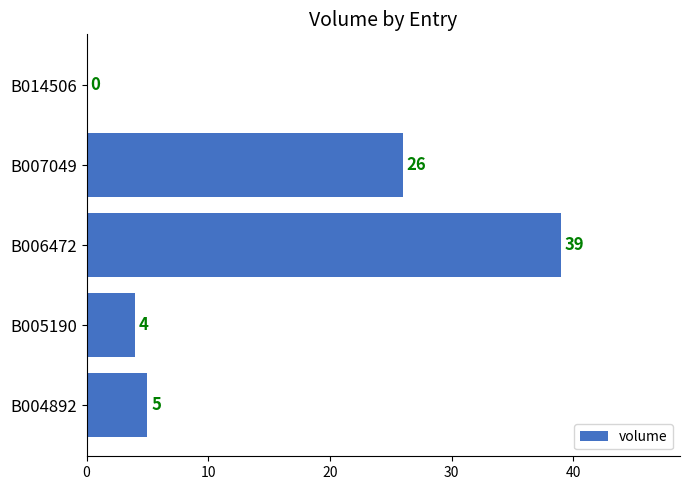

What is the sum of all values?

74